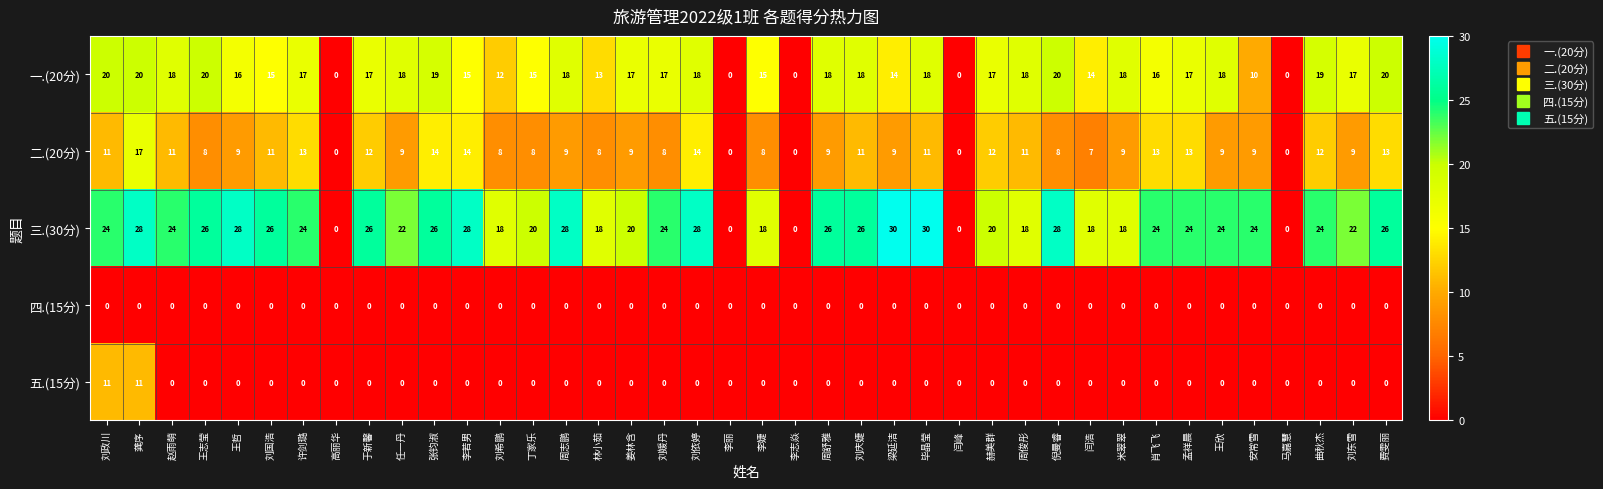

Rank the series by their maximum value, from highest to lowest.

三.(30分), 一.(20分), 二.(20分), 五.(15分), 四.(15分)